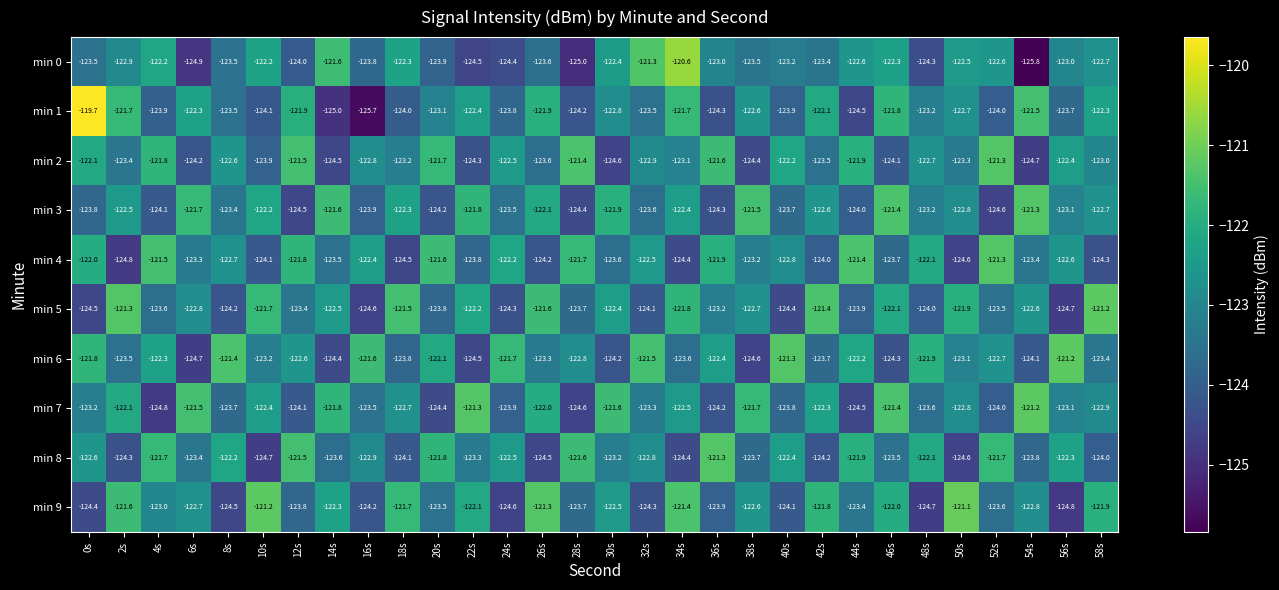

What value does the min 5 series have at 16s?

-124.6